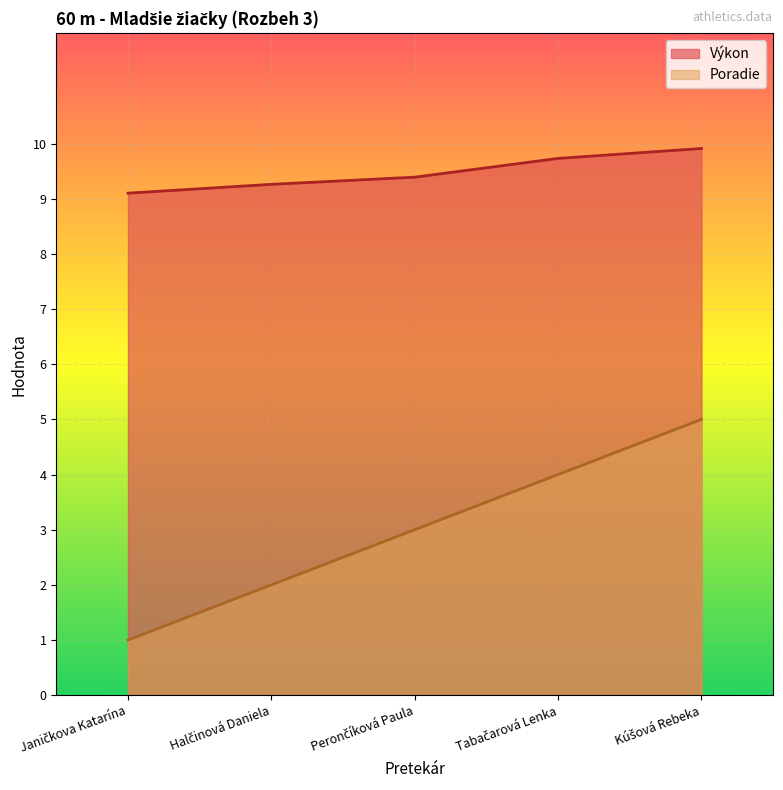

What is the spread (max minus min) of values at Janičkova Katarína?

8.1